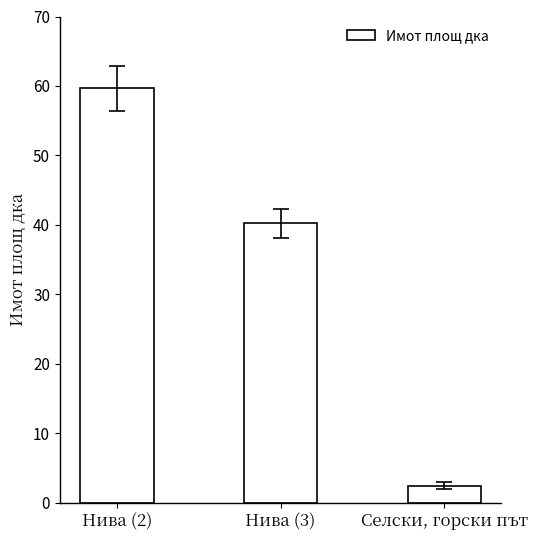

Does the chart contain stacked bars?

No